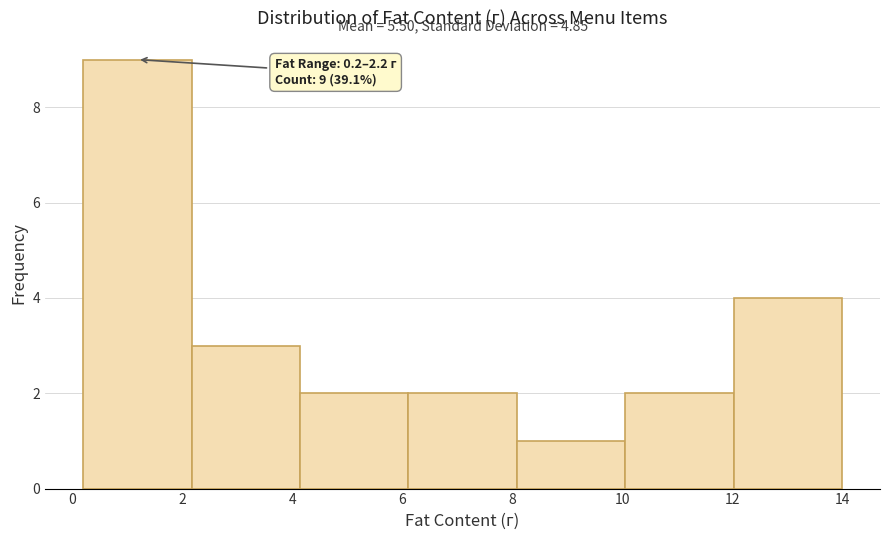

Which range on the x-axis has the tallest bar?

0.2 to 2.2